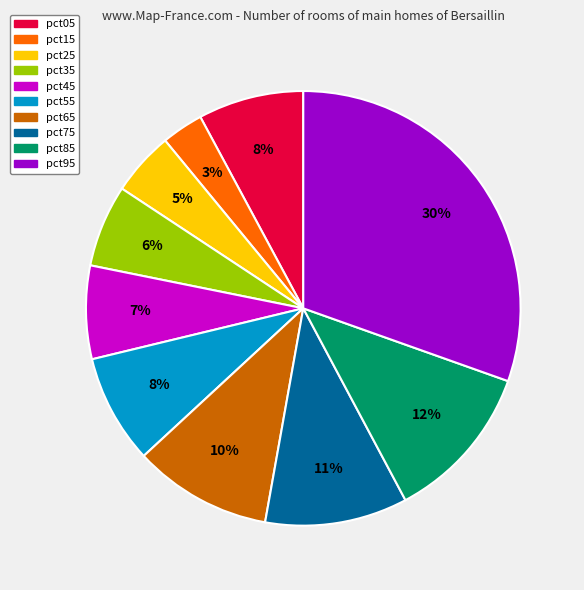

Which category has the biggest portion of the pie?

pct95